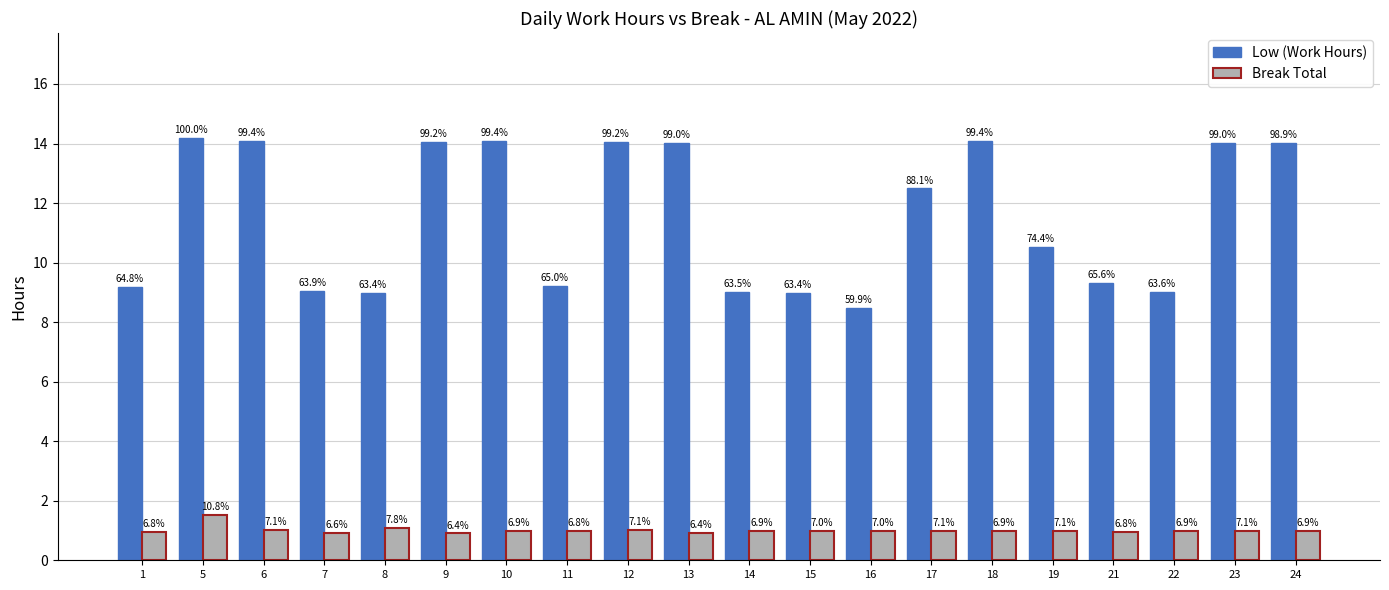

What is the total value across all series at 24?

15.0